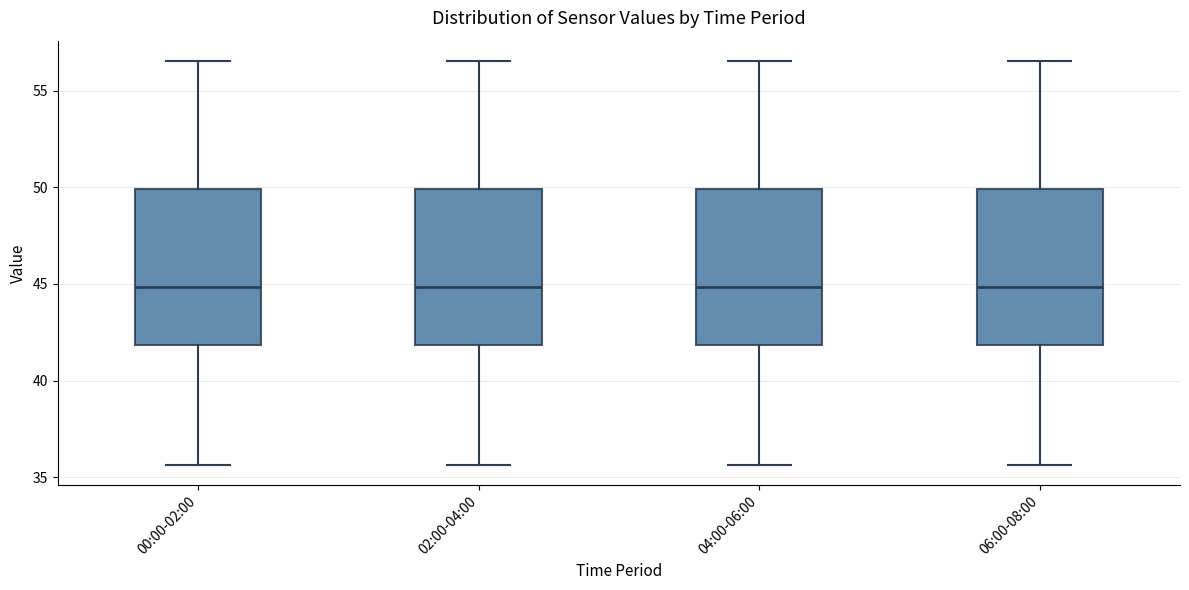

Where does the lower whisker of the box for 02:00-04:00 end on the y-axis? The values are not printed on the chart, so give them approximately, as read against the axis.

35.5